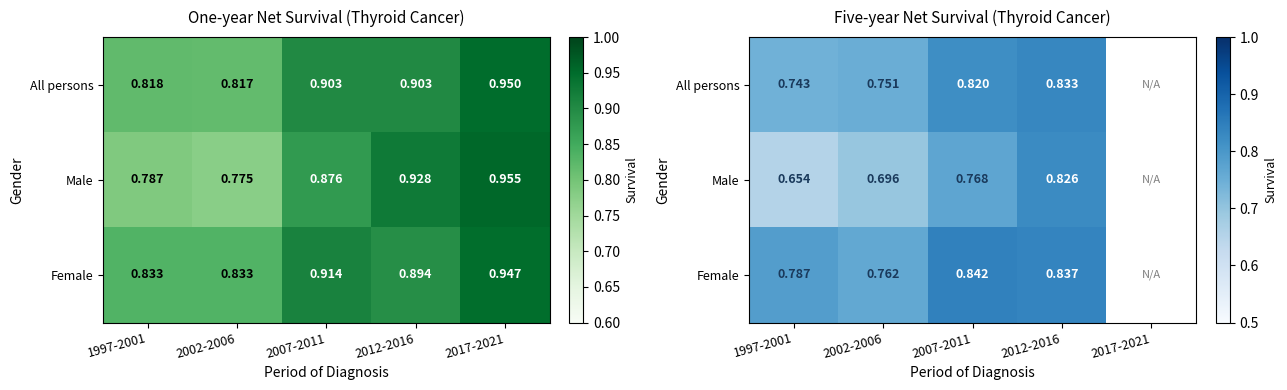

What is the minimum value shown in the chart?

0.7